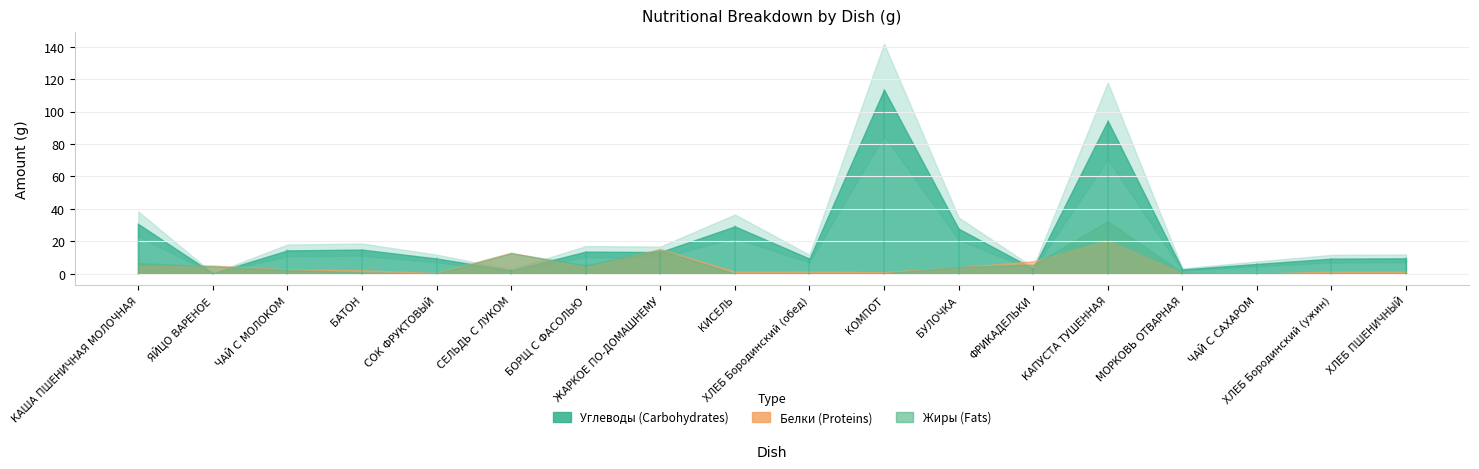

Reading left to right, extract all data points from this chart.

Углеводы: 30.7	0.3	14.4	14.9	9.4	2.1	13.7	13.4	29.2	9.3	113.5	27.8	3.2	94.3	2.6	6.1	9.3	9.5
Белки: 4.8	5.1	2.7	2.2	0.5	13.0	4.2	15.3	1.4	1.5	1.1	4.0	7.7	20.6	0.5	0.0	1.5	1.3
Жиры: 6.6	4.6	2.4	0.8	0.1	12.6	5.2	14.7	0.0	0.2	0.3	4.1	5.6	32.4	0.8	0.0	0.2	0.1